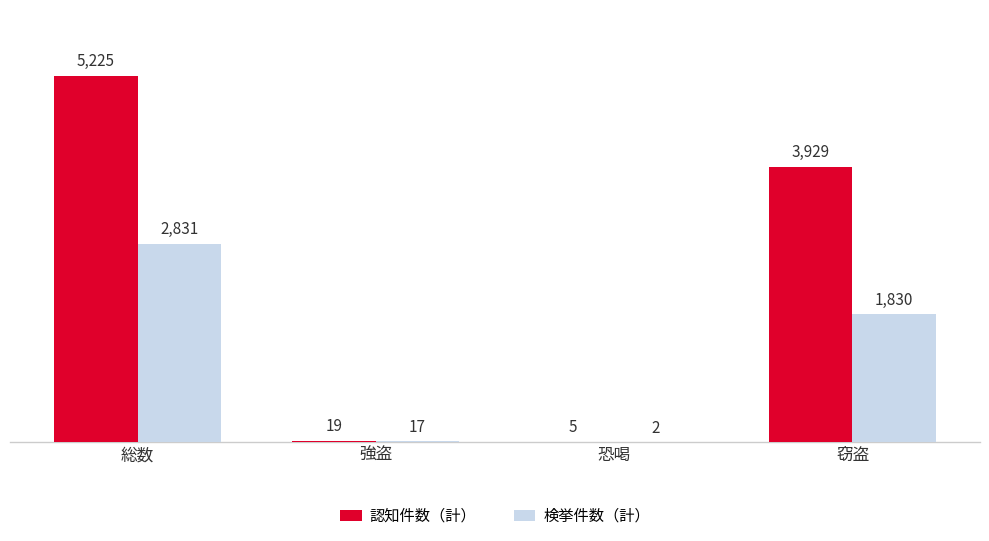

Between 強盗 and 窃盗, which series saw the biggest shift?

認知件数（計）